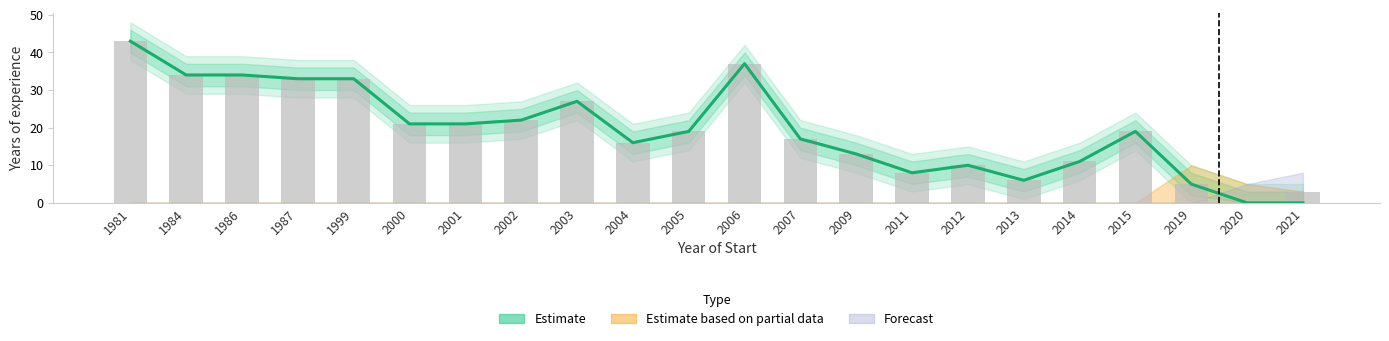

At which category is the sum across all series the highest?

1981